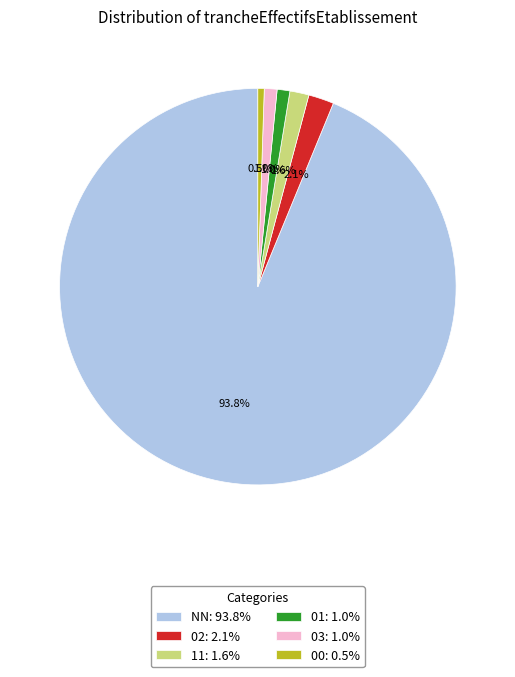

How many segments does this pie chart have?

6